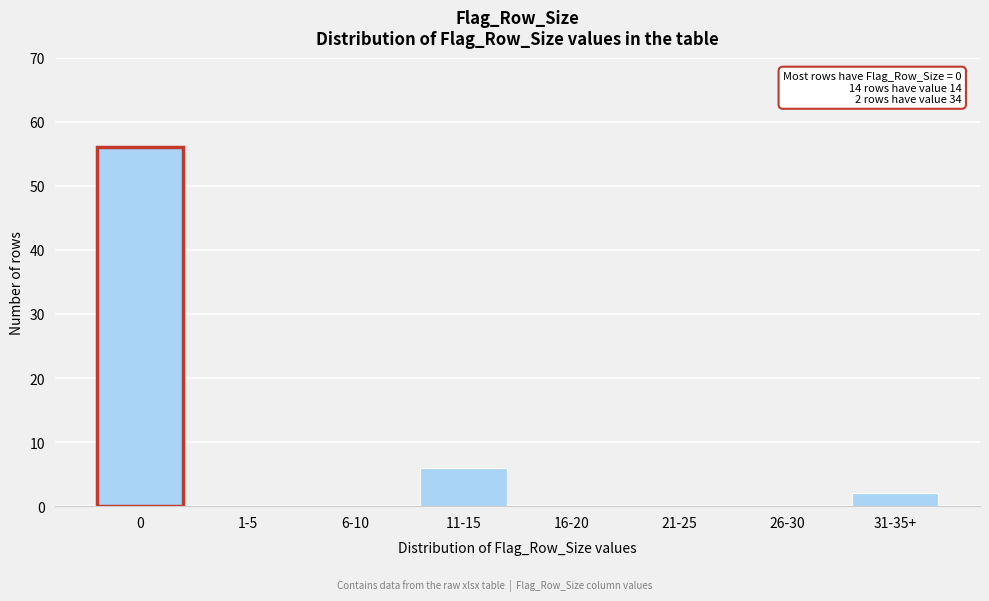

Reading left to right, extract all data points from this chart.

0=56	1-5=0	6-10=0	11-15=6	16-20=0	21-25=0	26-30=0	31-35+=2